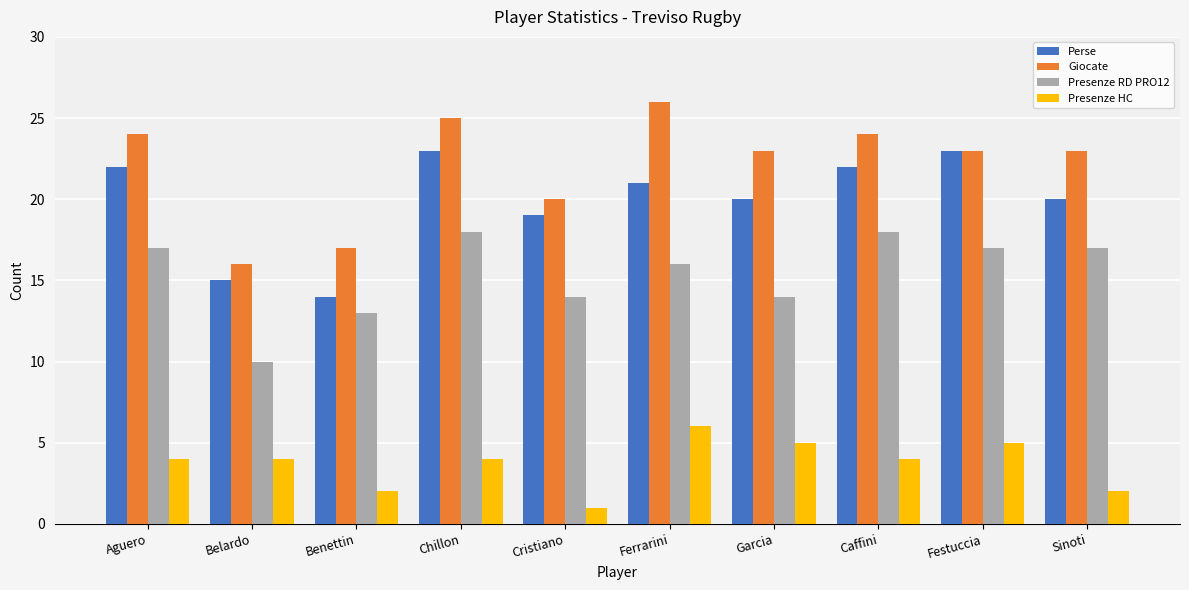

How many bars are there in total?

40